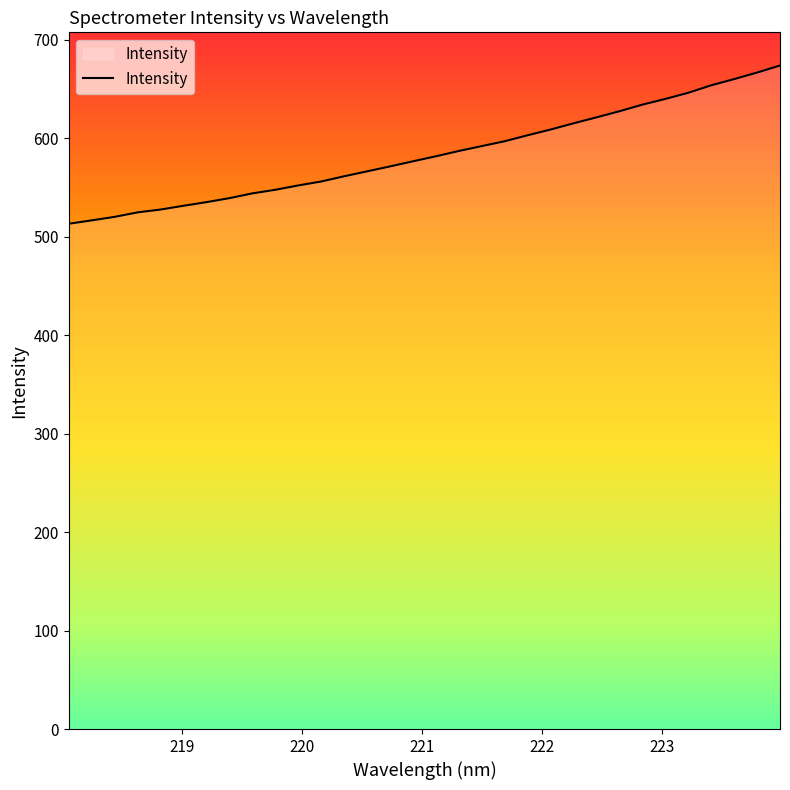

What is the maximum value shown in the chart?

673.9